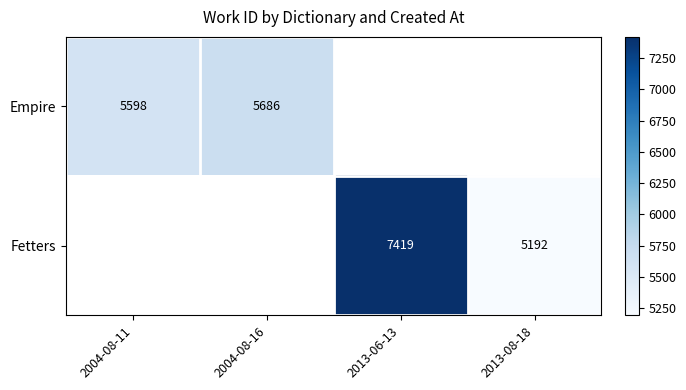

True or false: Fetters has a value of 2664.8 at 2013-06-13.

False